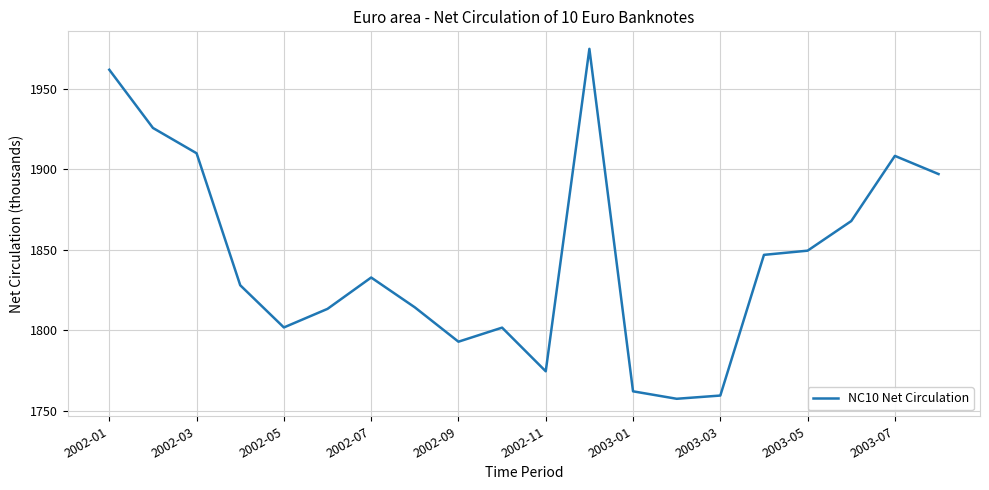

What is the average value?

1843.9